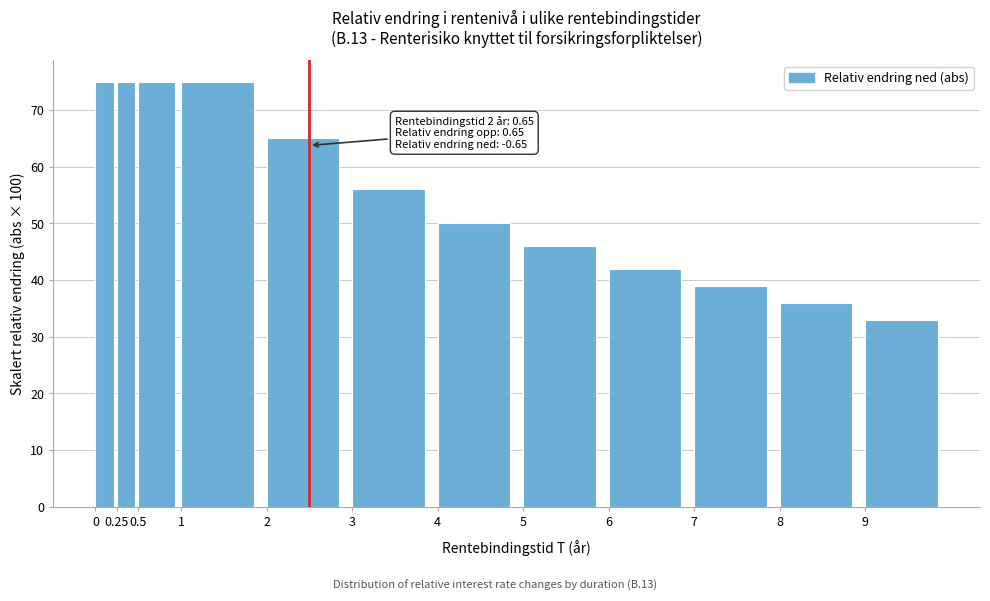

Reading left to right, transcribe all the data shown in this chart.

0=75.0	0.25=75.0	0.5=75.0	1=75.0	2=65.0	3=56.0	4=50.0	5=46.0	6=42.0	7=39.0	8=36.0	9=33.0